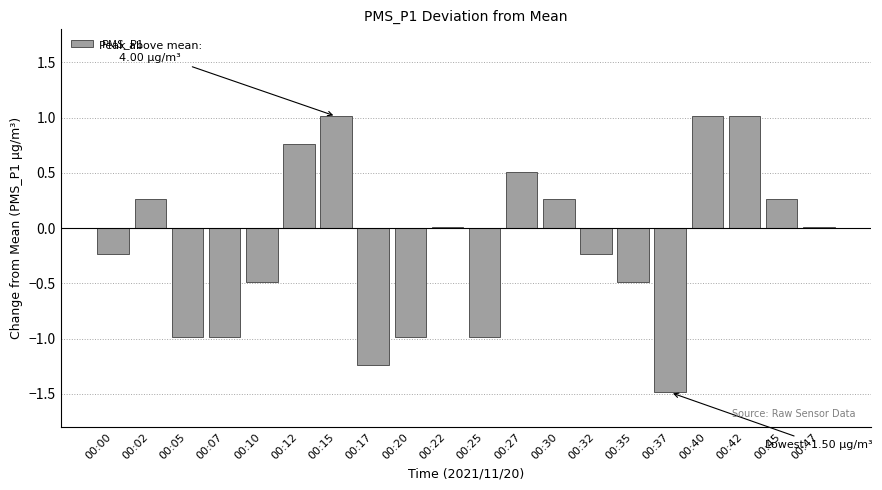

Where does the data first go above 0?

00:02